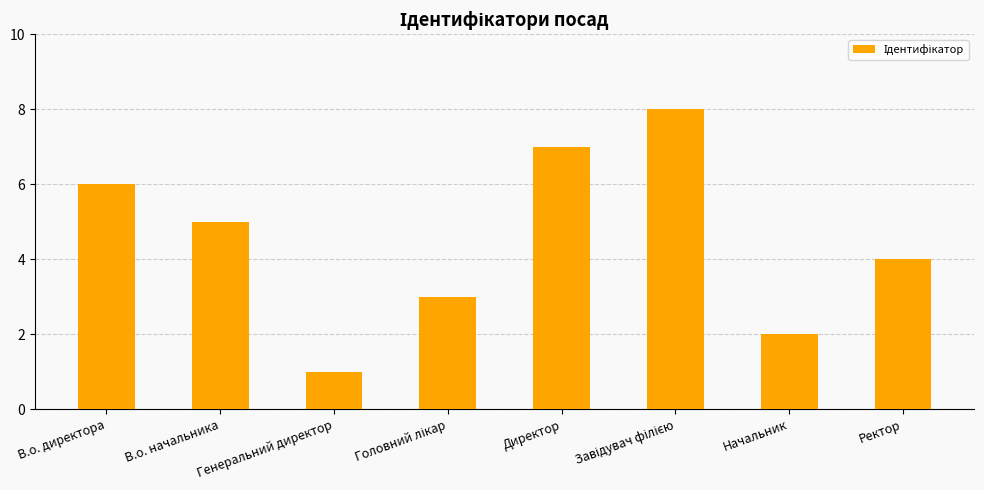

Read the value at В.о. начальника.

5